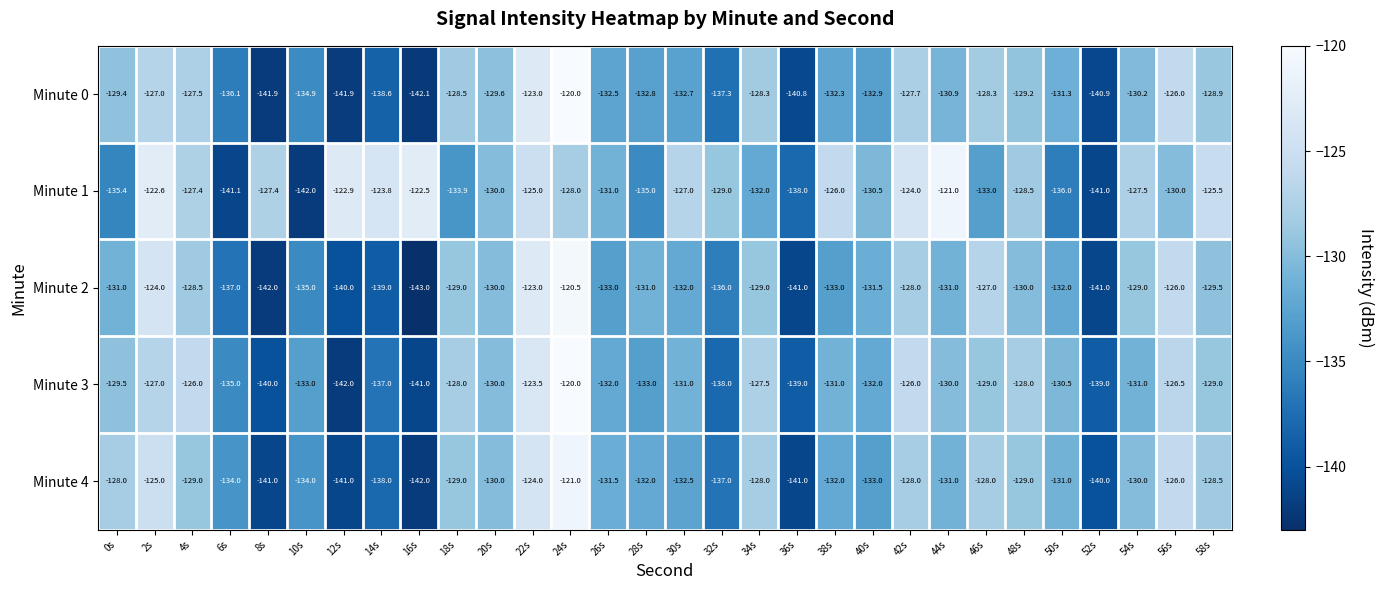

What is the difference between the second highest and second lowest values in the Minute 0 series?

18.9